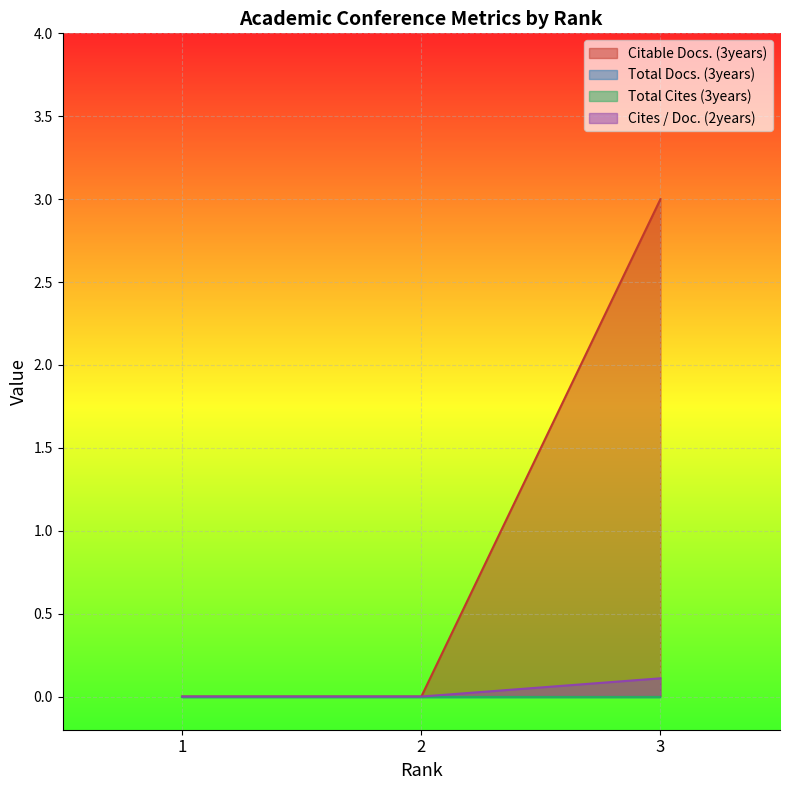

Does the chart display data point markers on the line(s)?

No